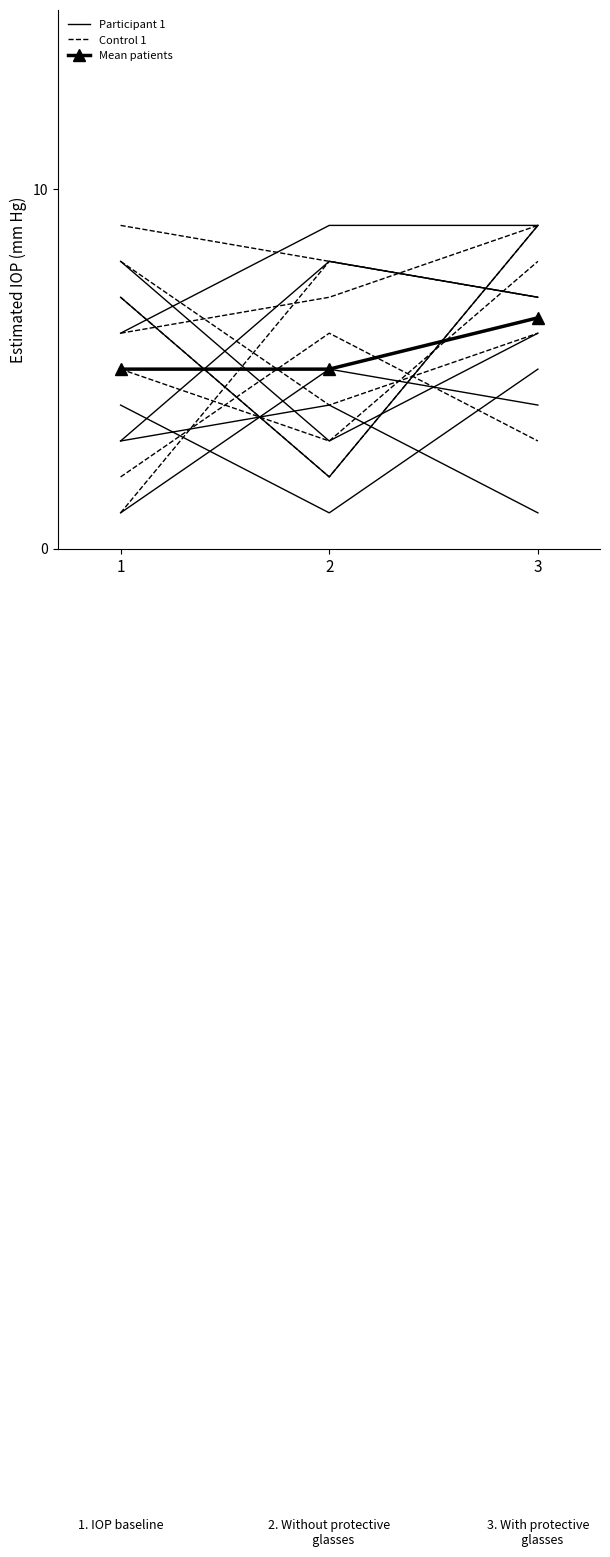

The Participant 1 series shows 8.0 at 2. True or false?

True